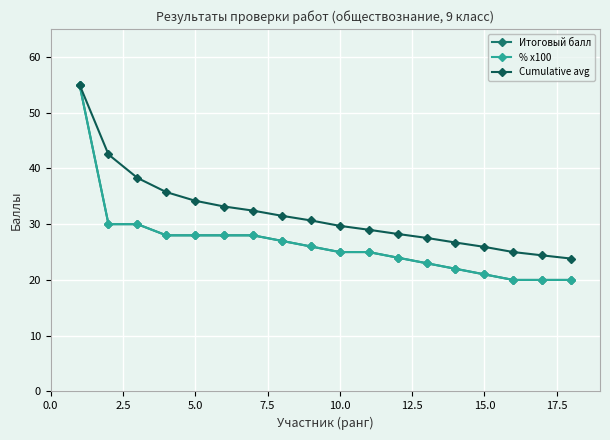

What is the sum of all Итоговый балл values?

480.0